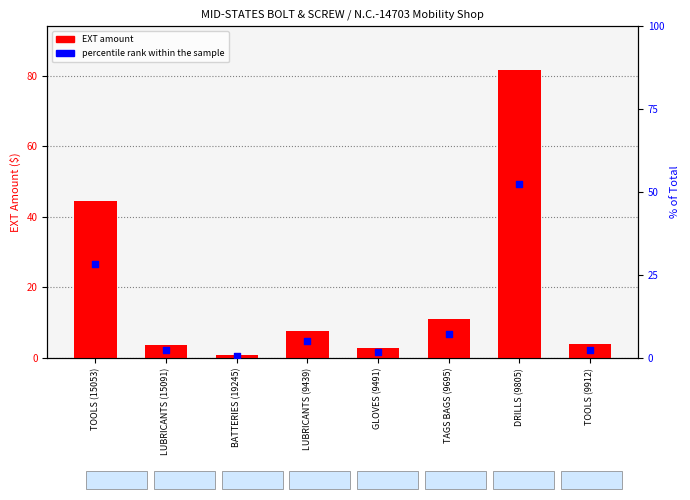

At how many categories does at least one series exceed 36?

2